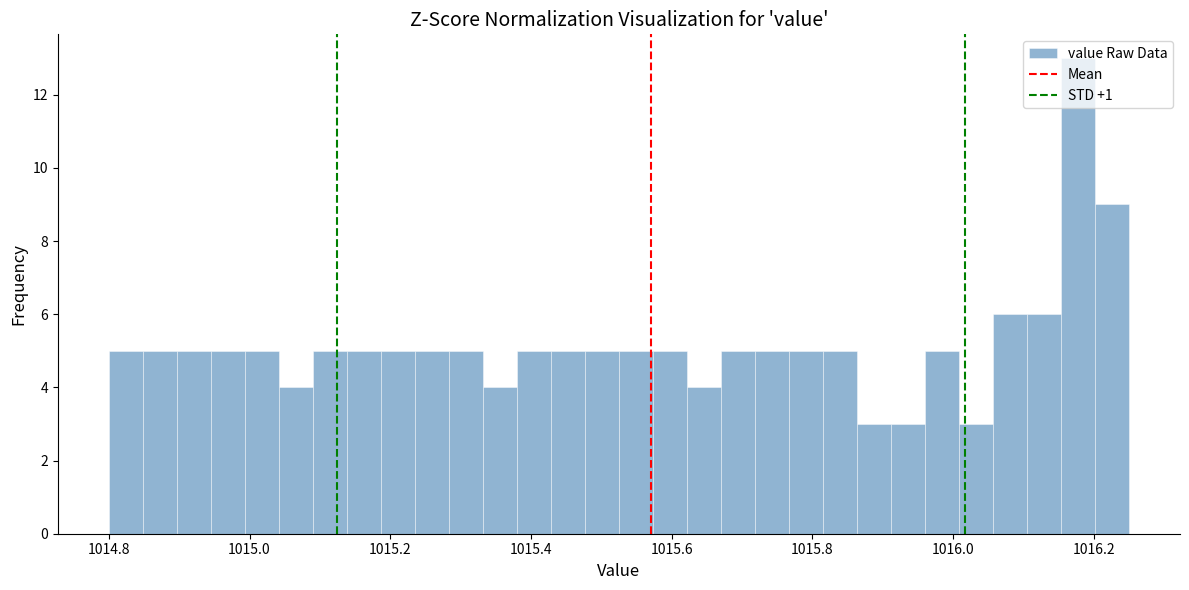

Read against the x-axis, roughly where is the centre of the tallest bar?

1016.18